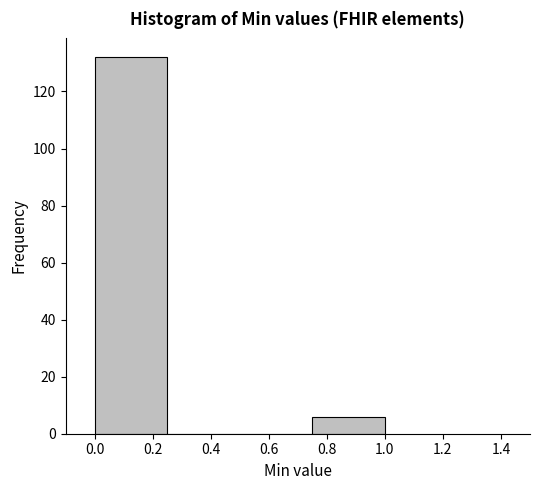

How tall is the bar that spans 0.00 to 0.25 on the x-axis? The values are not printed on the chart, so give them approximately, as read against the axis.

132